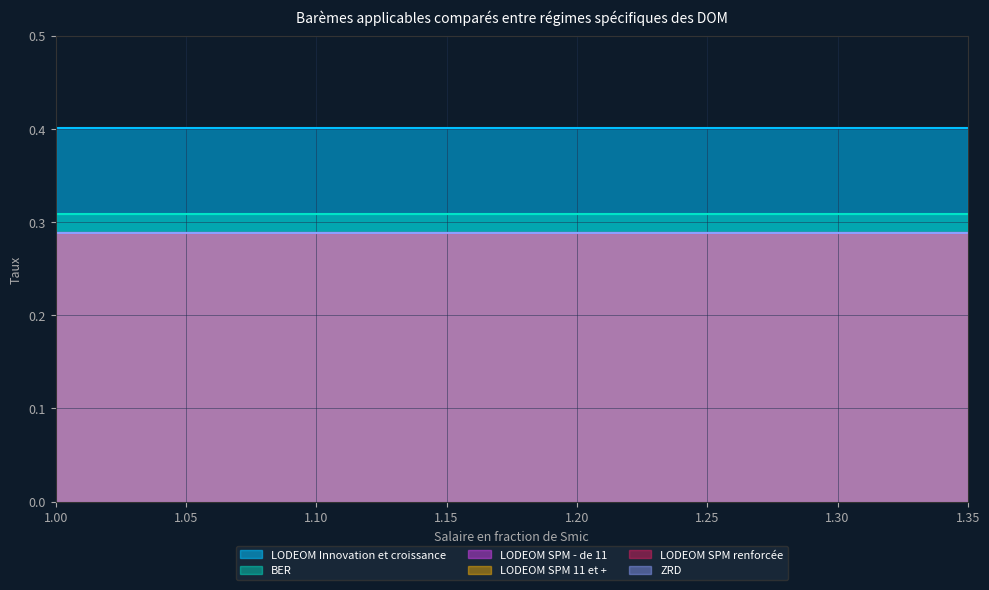

True or false: LODEOM Innovation et croissance and ZRD cross at least once.

False